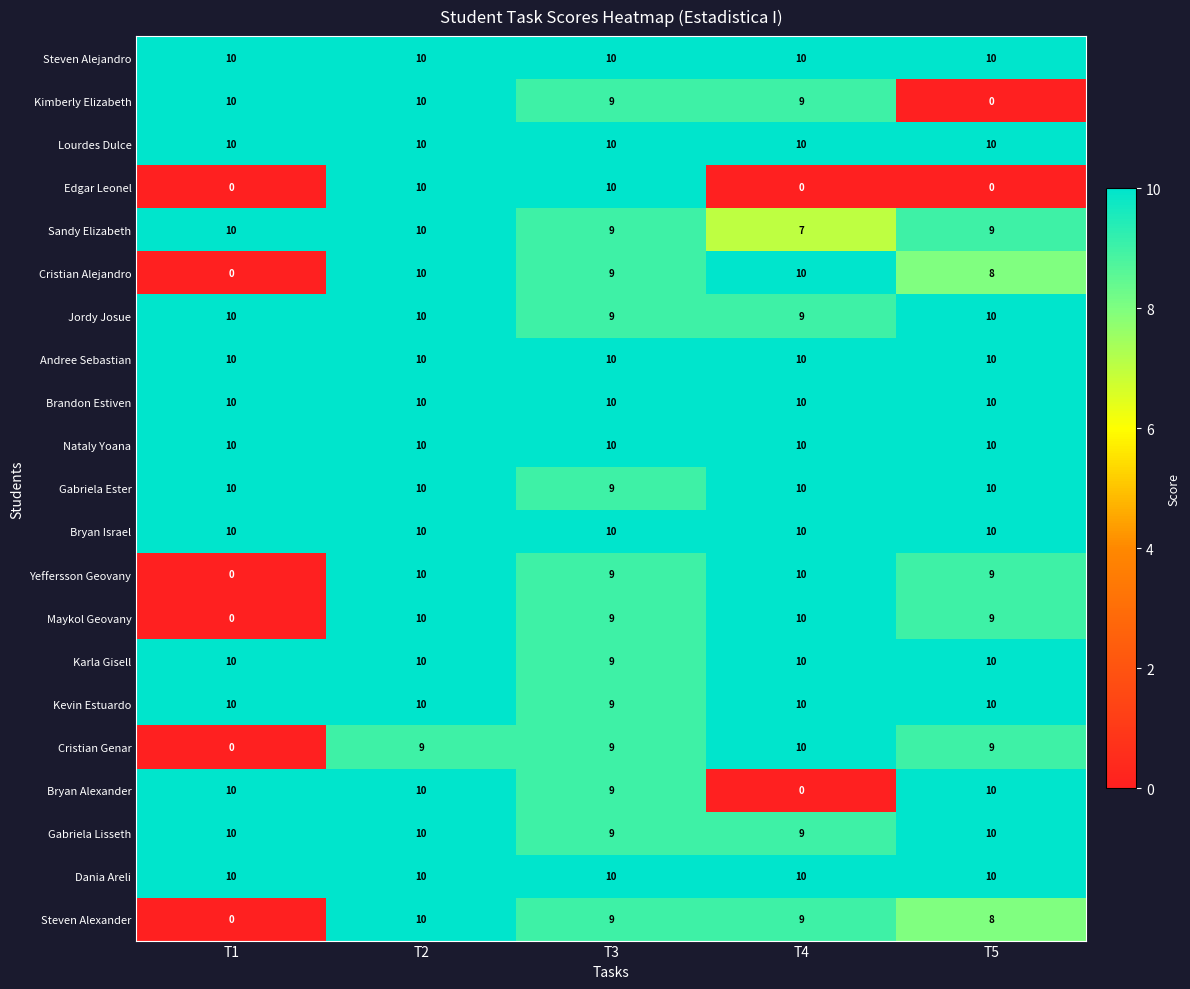

What is the maximum value for Cristian Alejandro?

10